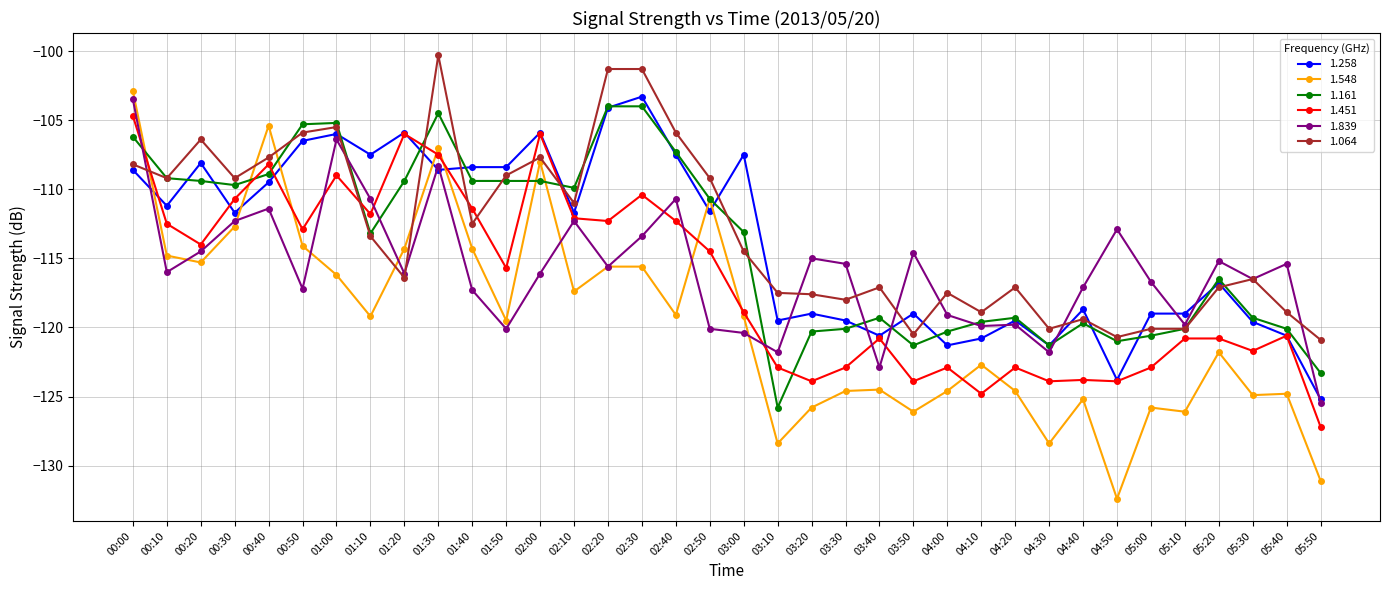

Which series has the largest total across all categories?

1.064